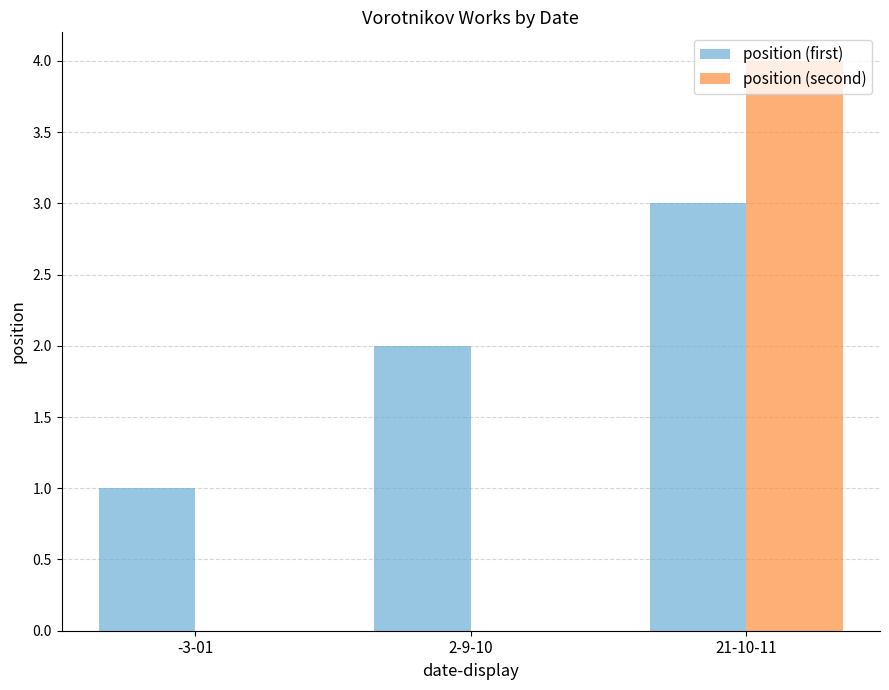

How many groups of bars are there?

3